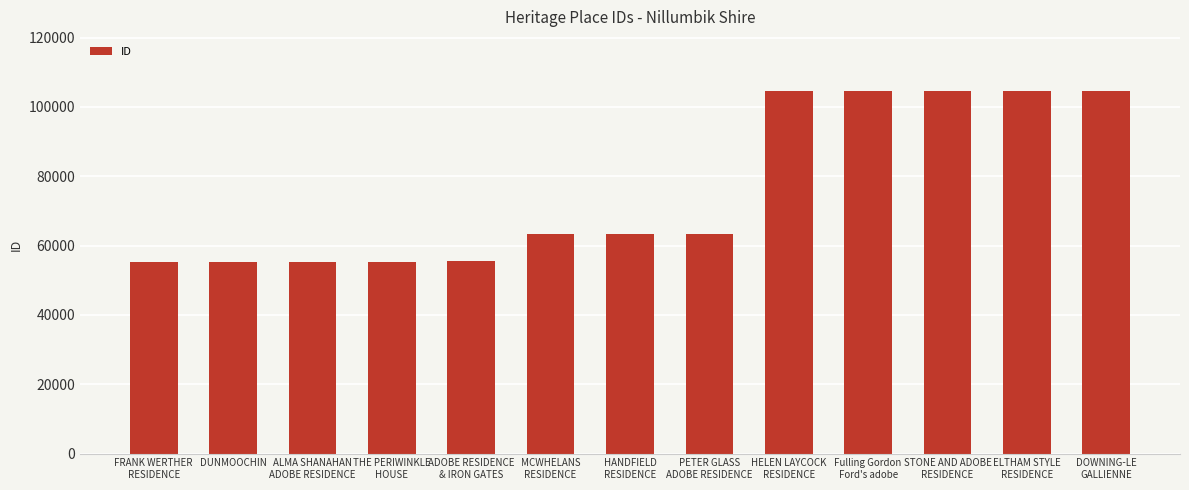

What is the sum of the values at HELEN LAYCOCK
RESIDENCE and ADOBE RESIDENCE
& IRON GATES?

159916